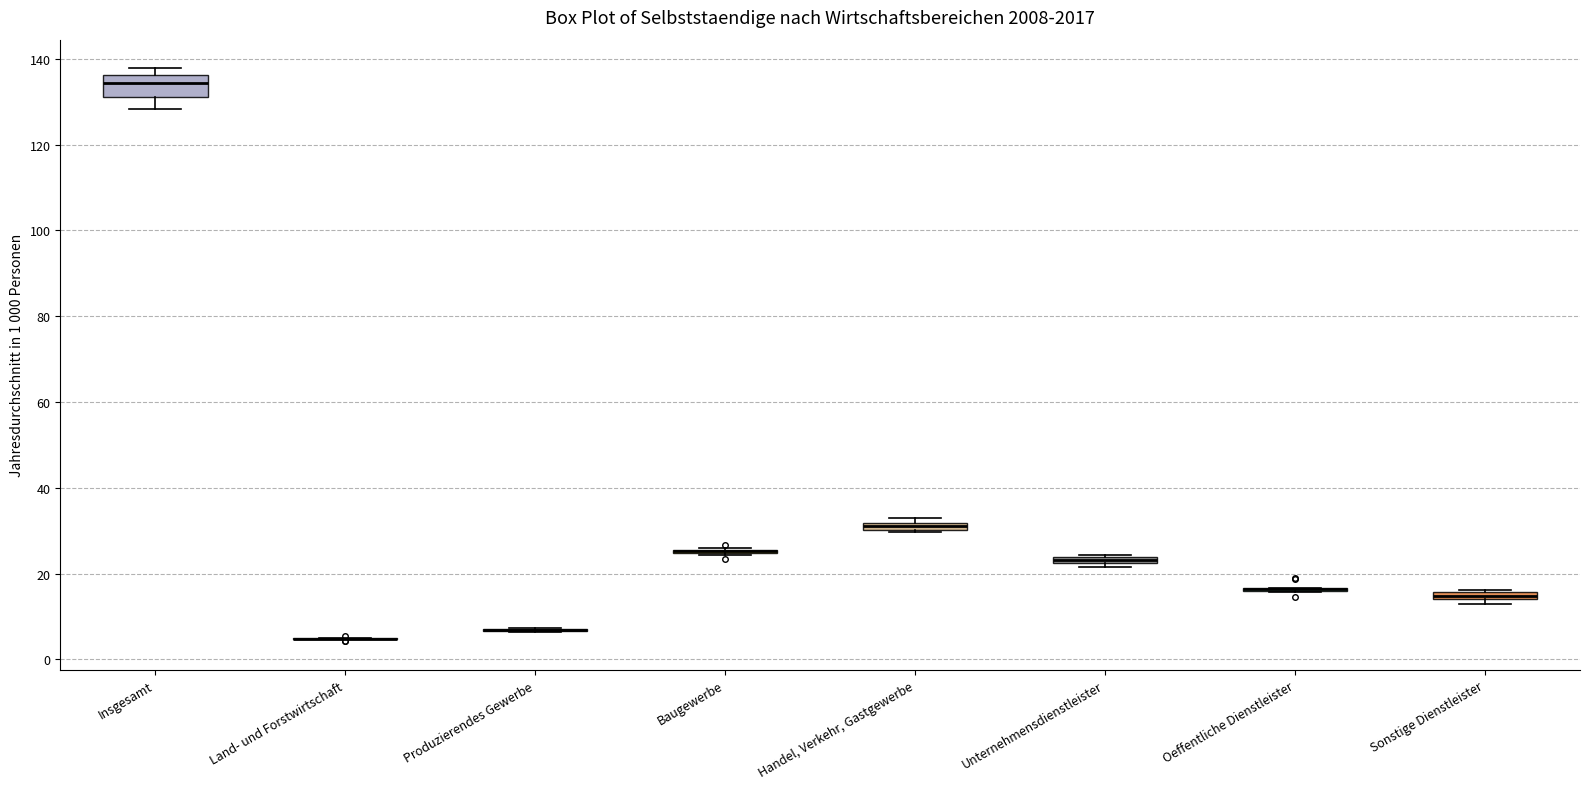

Which box is the tallest, from its lower edge to its upper edge?

Insgesamt